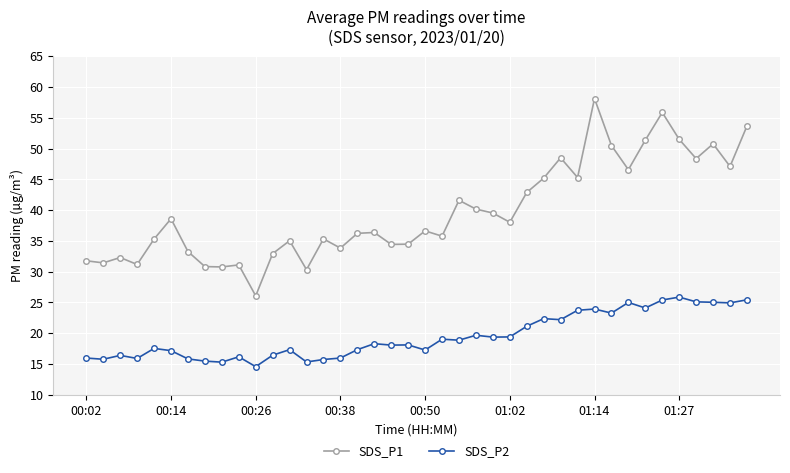

What is the minimum value shown in the chart?

14.6